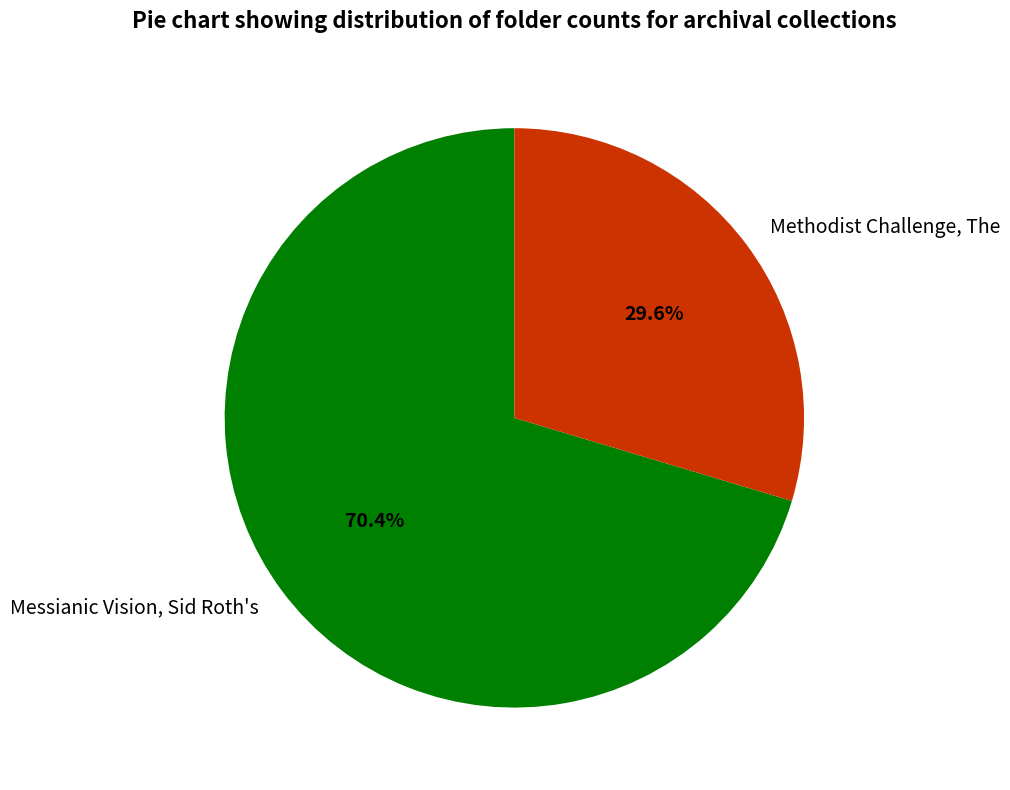

Rank the categories by value from highest to lowest.

Messianic Vision, Sid Roth's, Methodist Challenge, The